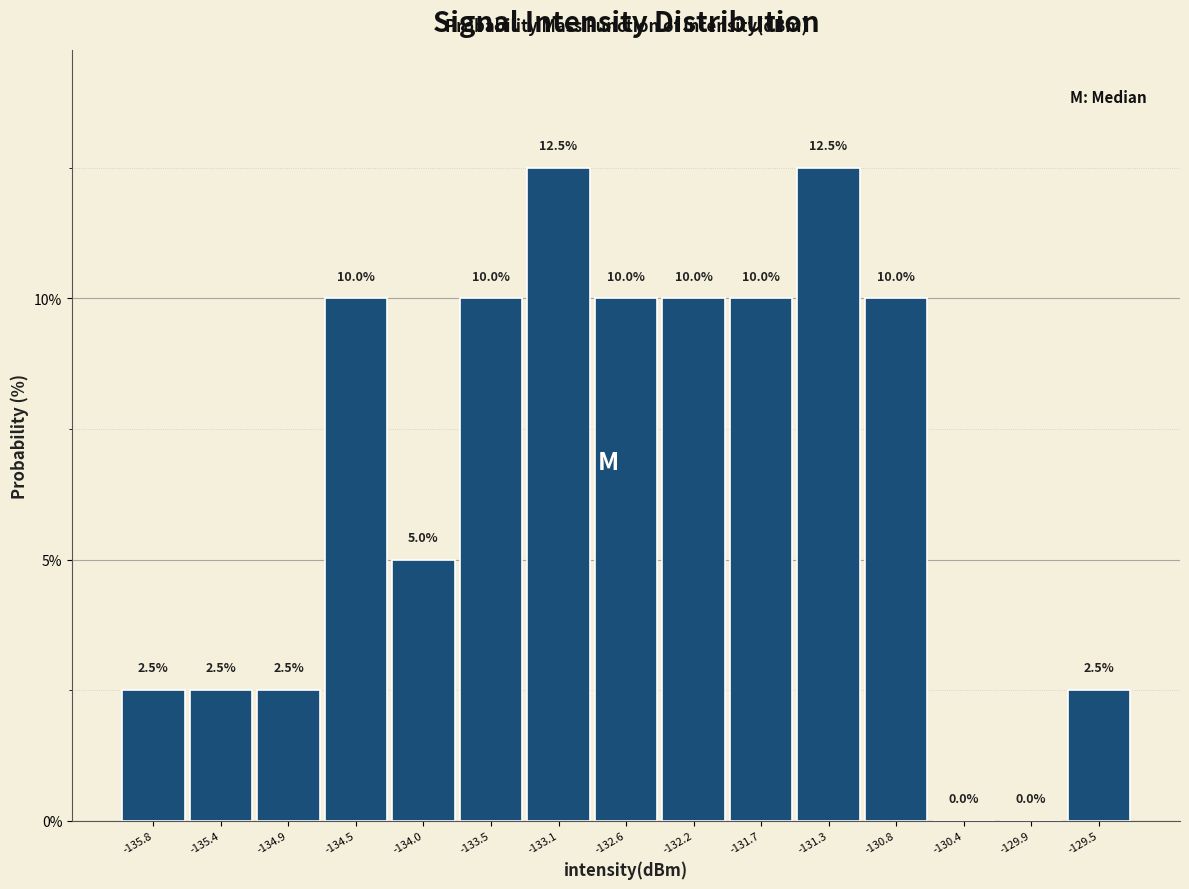

Reading left to right, transcribe this chart: for each bar, give the range it covers on the x-axis and its height. The bar edges are not printed on the chart, so give them approximately, as read against the axis.

-136.05 to -135.60: 2.5
-135.60 to -135.15: 2.5
-135.15 to -134.70: 2.5
-134.70 to -134.25: 10.0
-134.25 to -133.75: 5.0
-133.75 to -133.30: 10.0
-133.30 to -132.85: 12.5
-132.85 to -132.40: 10.0
-132.40 to -131.95: 10.0
-131.95 to -131.50: 10.0
-131.50 to -131.05: 12.5
-131.05 to -130.60: 10.0
-130.60 to -130.15: 0.0
-130.15 to -129.70: 0.0
-129.70 to -129.25: 2.5